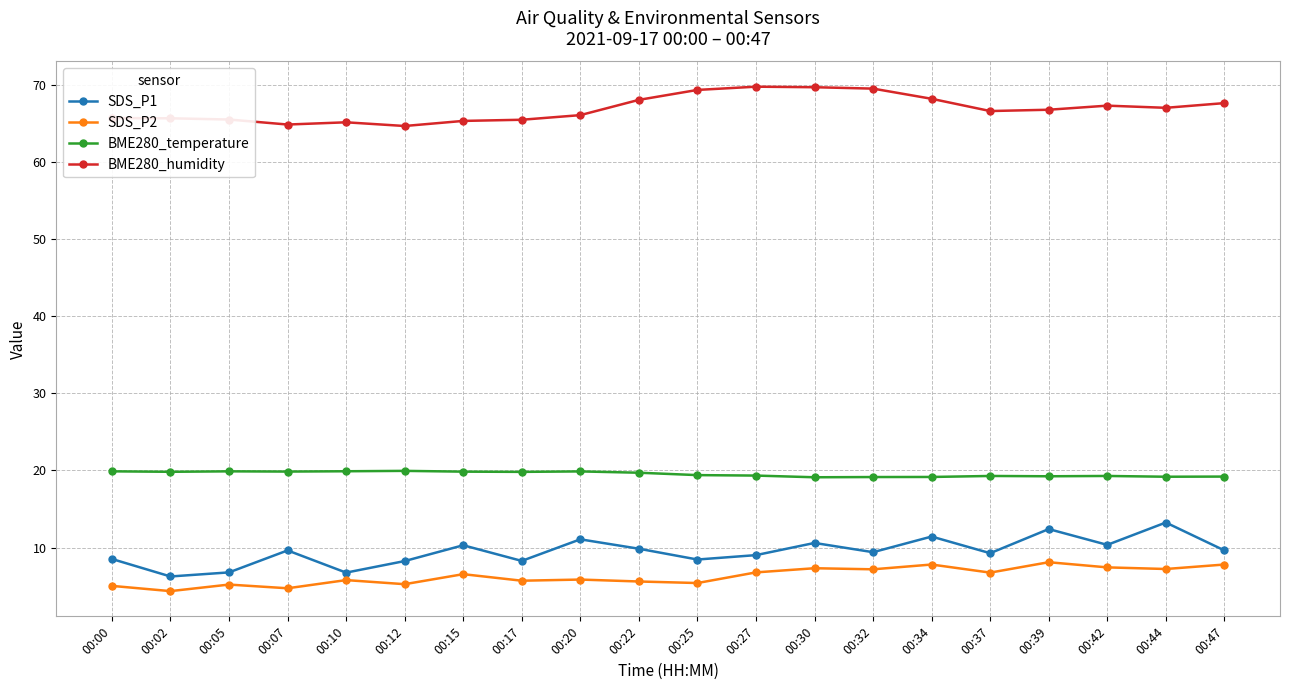

What is the greatest value displayed?

69.8